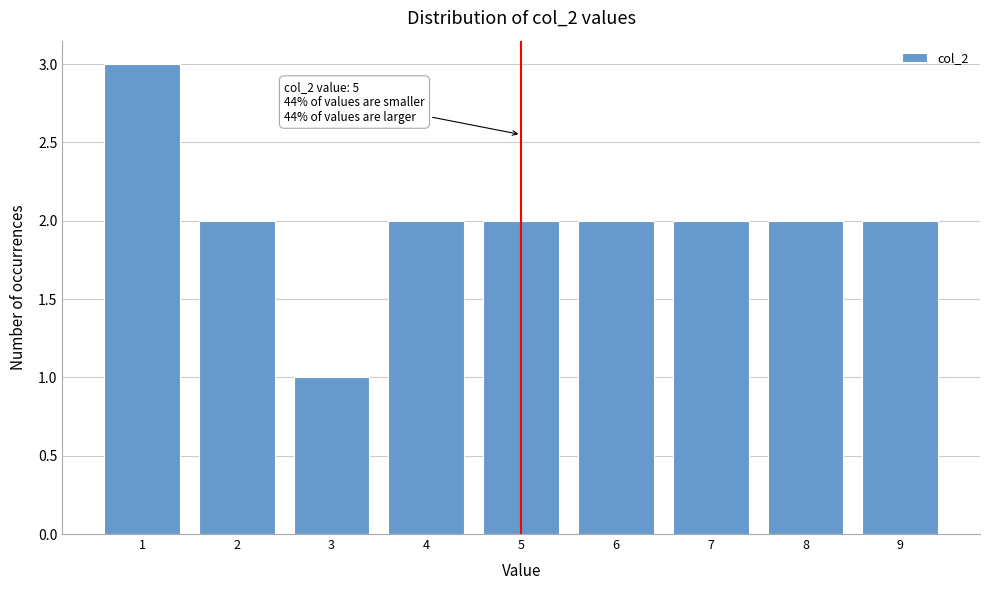

Reading left to right, what are all the values shown in this chart?

3	2	1	2	2	2	2	2	2